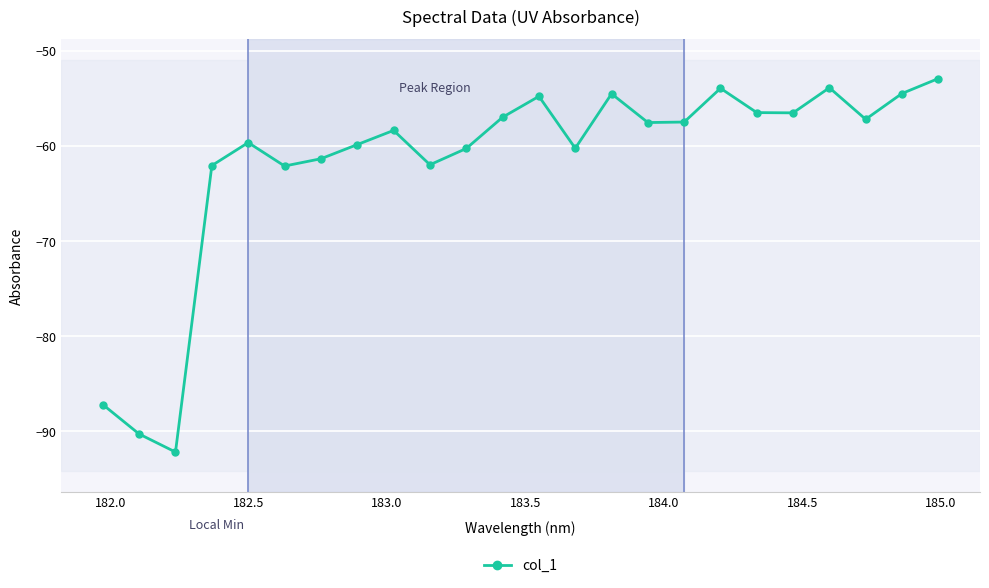

What is the maximum value shown in the chart?

-52.9